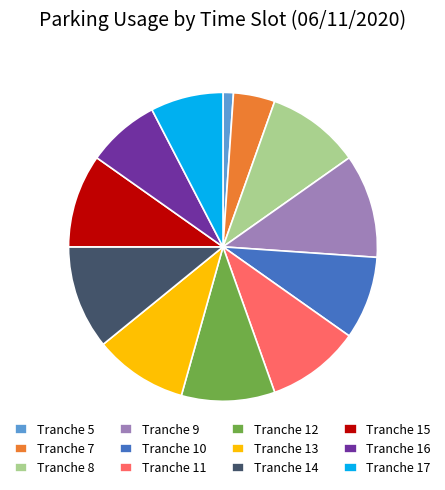

Does any single category account for the majority?

No